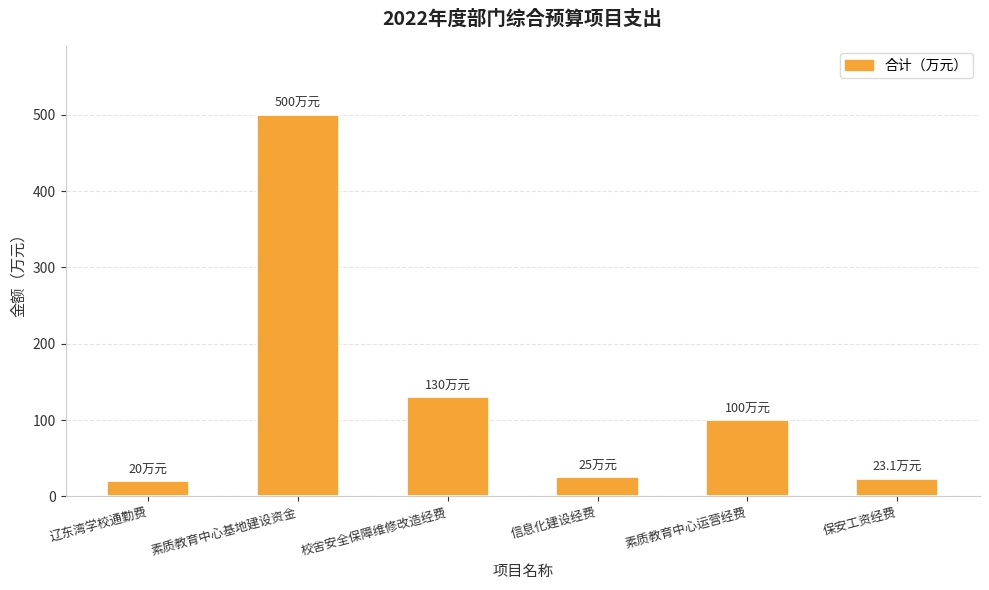

The chart shows a value of 25.0 at 信息化建设经费. True or false?

True